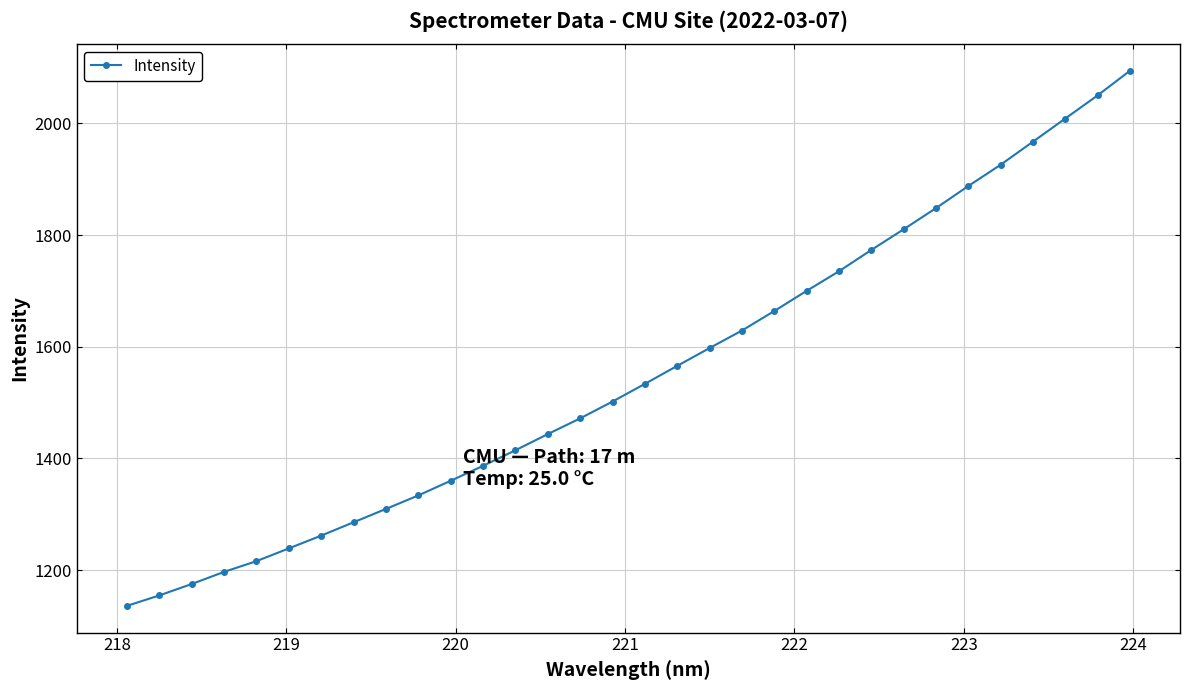

What is the difference between the maximum and minimum values?

958.0